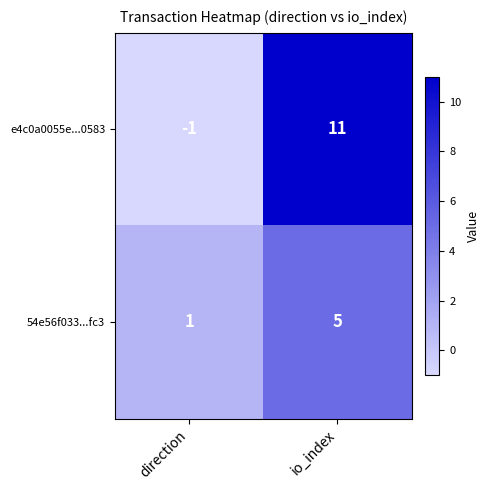

What is the difference between the highest and lowest values at direction?

2